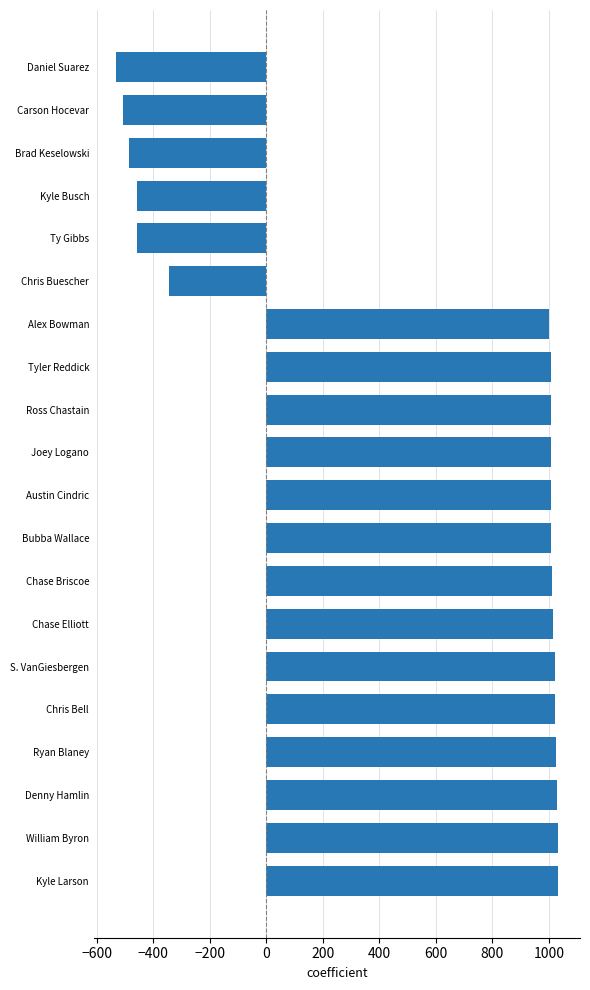

True or false: the data shows 1006 at Tyler Reddick.

True